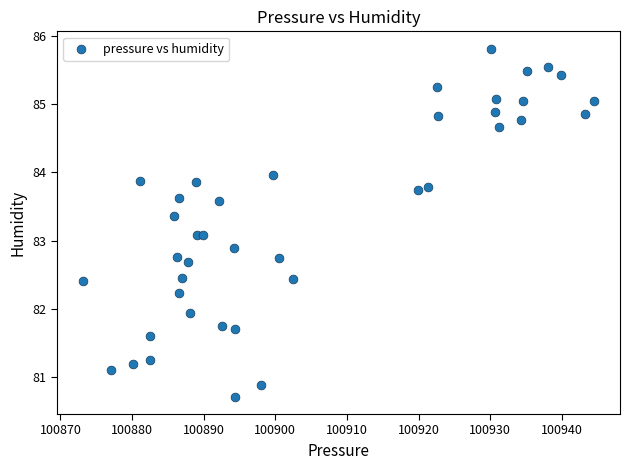

What is the range of Y values (max minus min)?

5.1